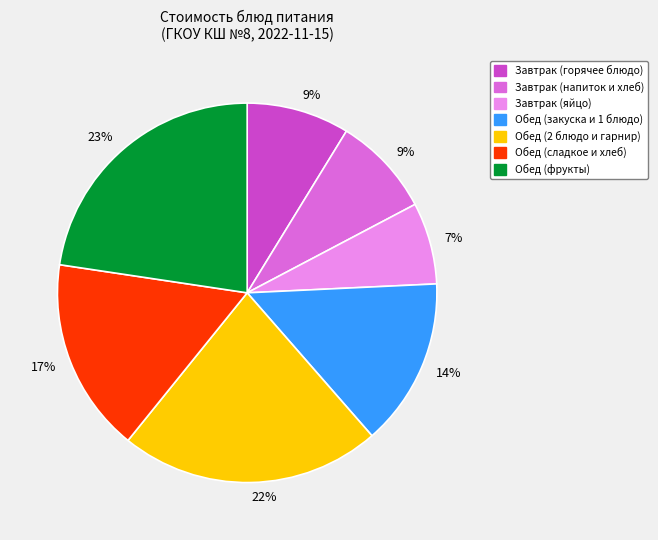

Is there a majority slice in this chart?

No